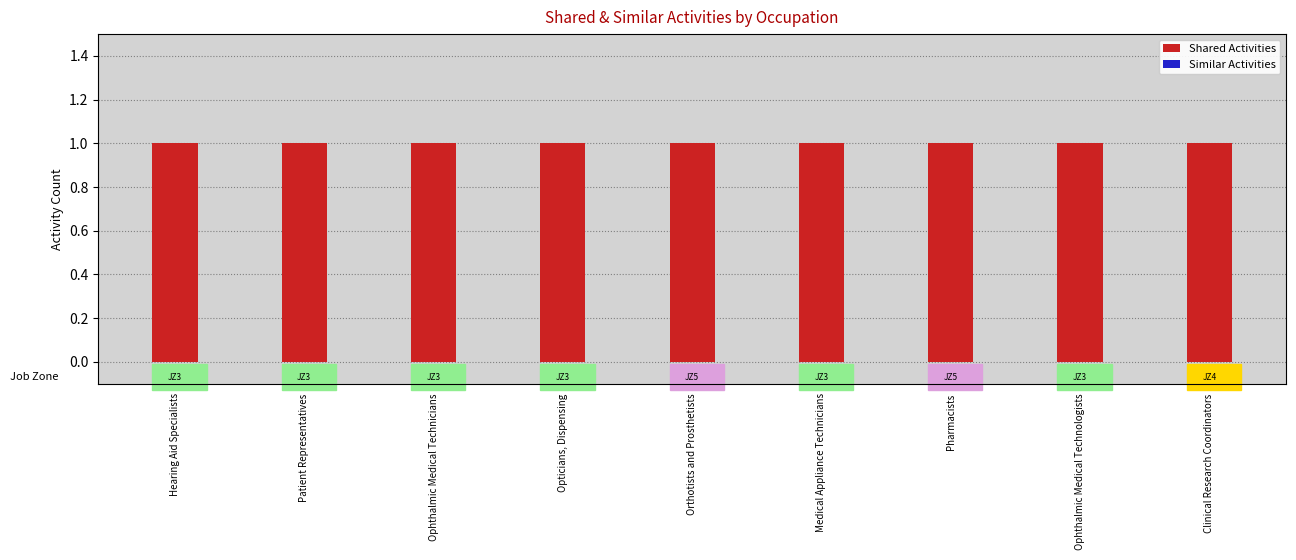

Count the number of data series in this chart.

2